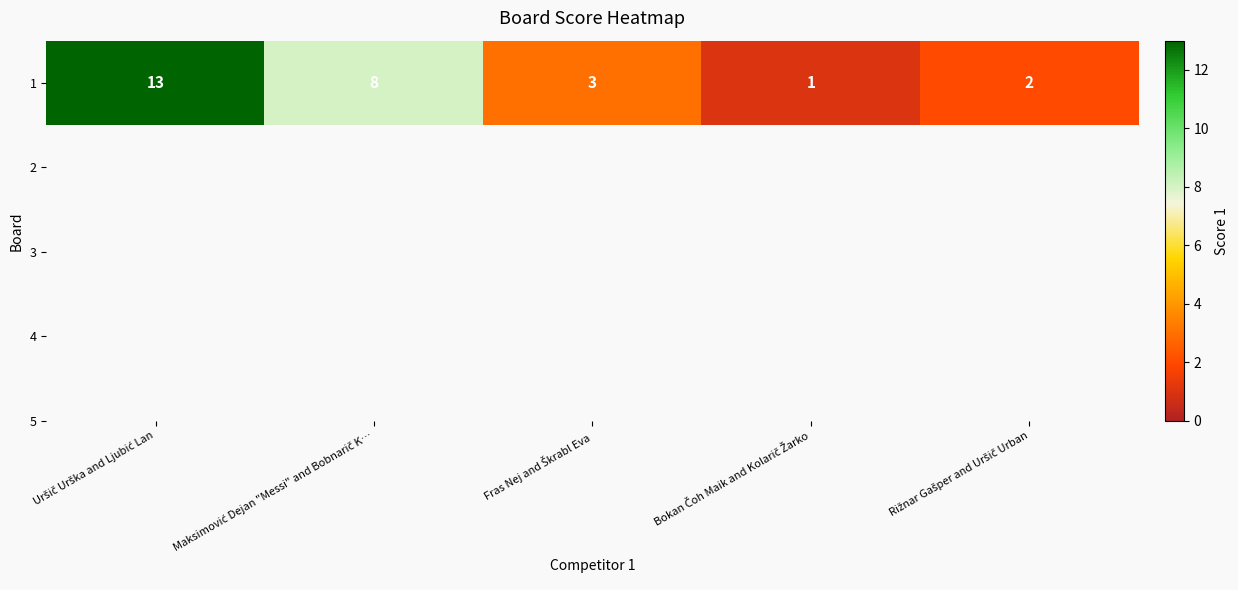

What value does the data have at Uršič Urška and Ljubić Lan, to the nearest 10?

10